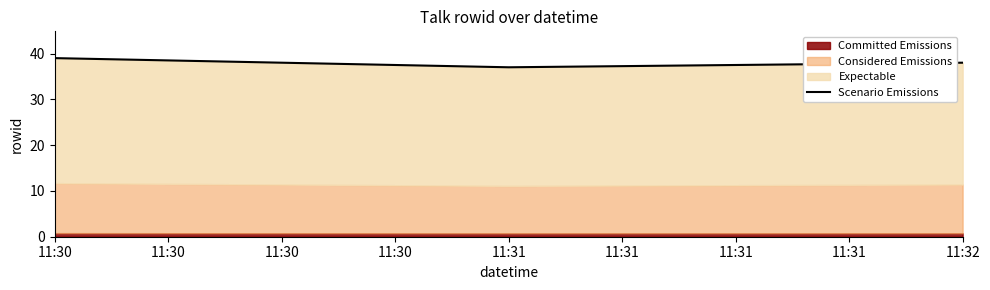

What is the ratio of the value at 11:32 to the value at 11:31?

1.0